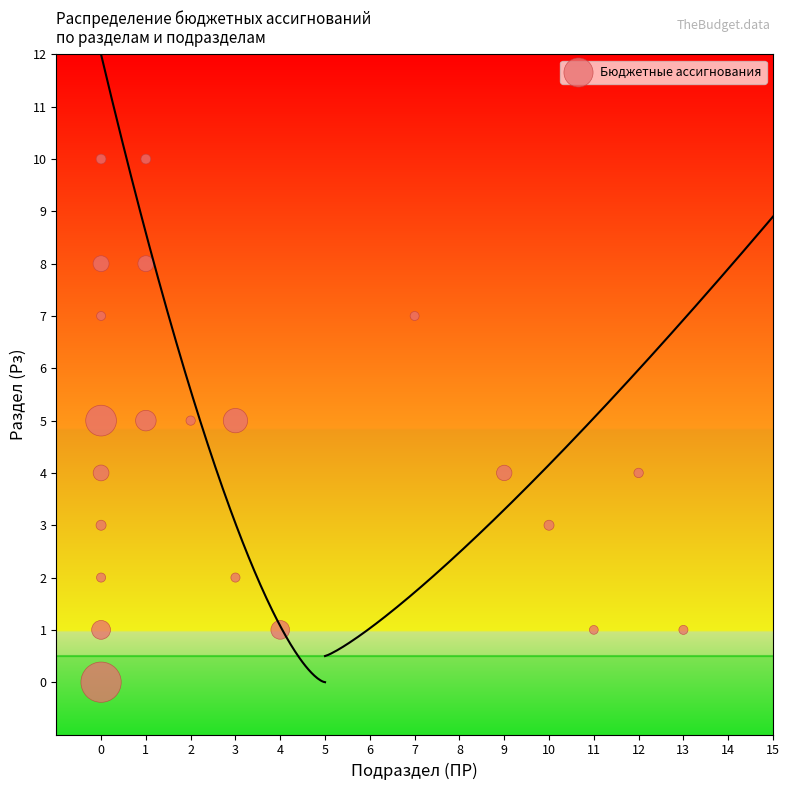

What is the range of Y values (max minus min)?

10